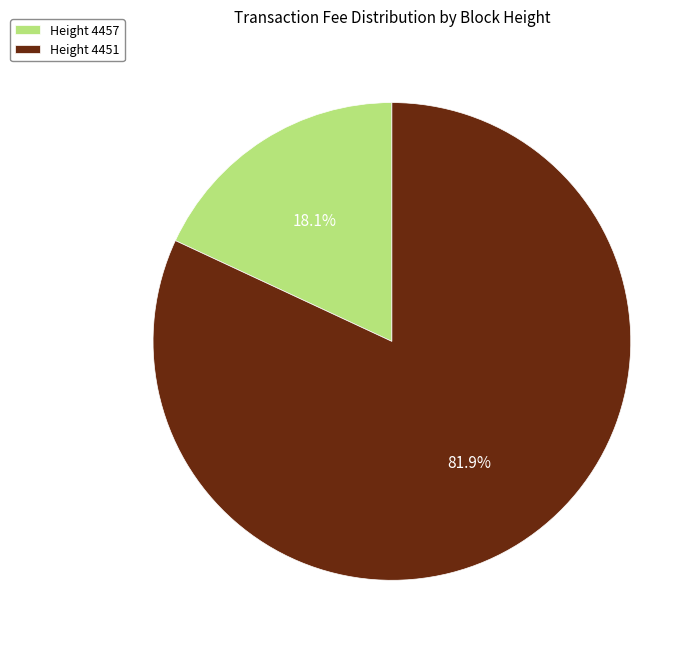

Does Height 4457 account for over 50% of the chart?

No